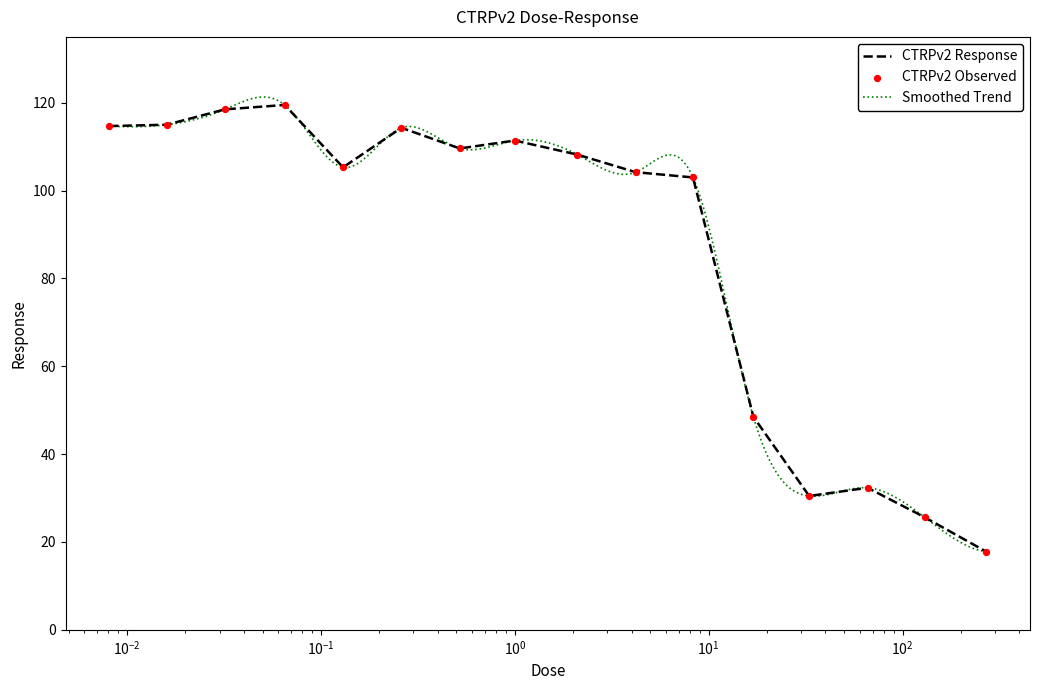

Between 0.016 and 0.065, which is larger?

0.065